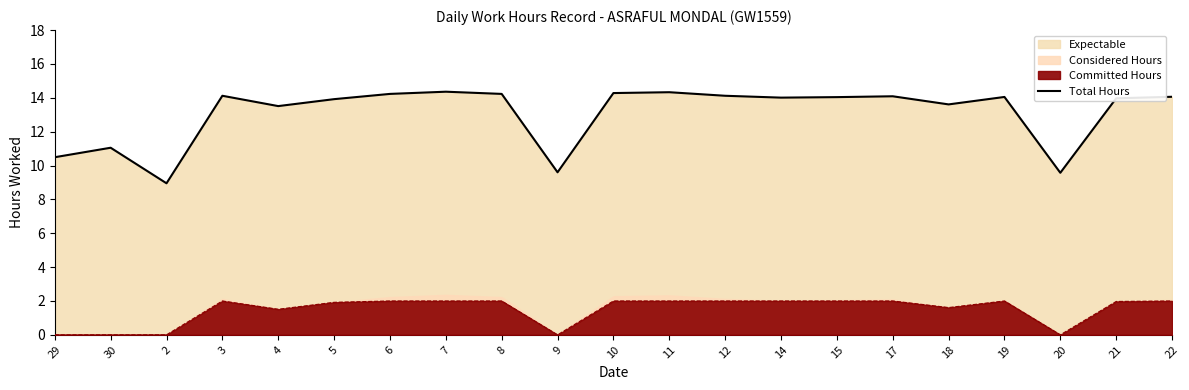

What is the ratio of the value at 5 to the value at 9?

1.4